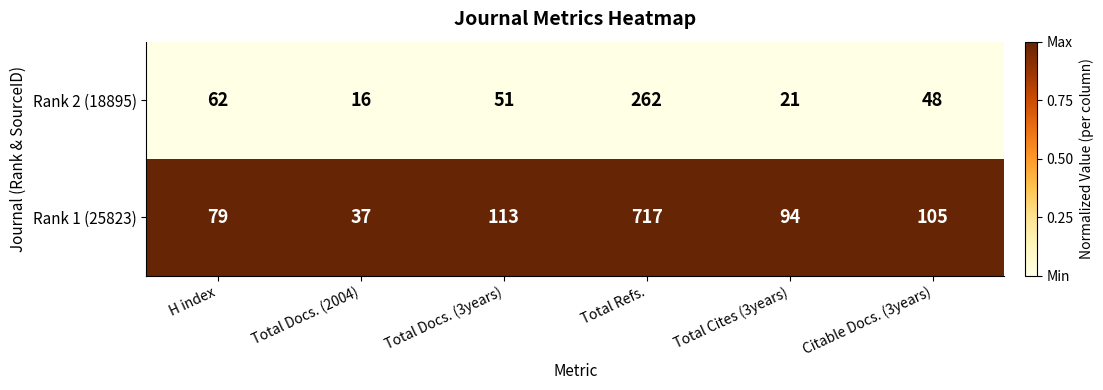

What is the difference between the second highest and minimum values in the Rank 1 (25823) series?

76